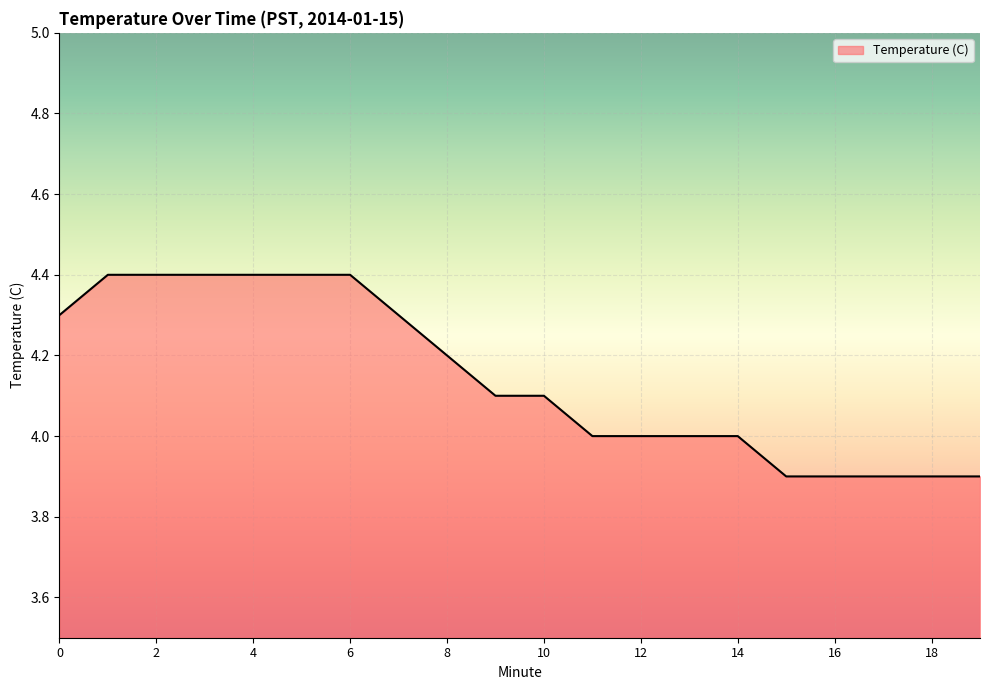

What is the average value?

4.1